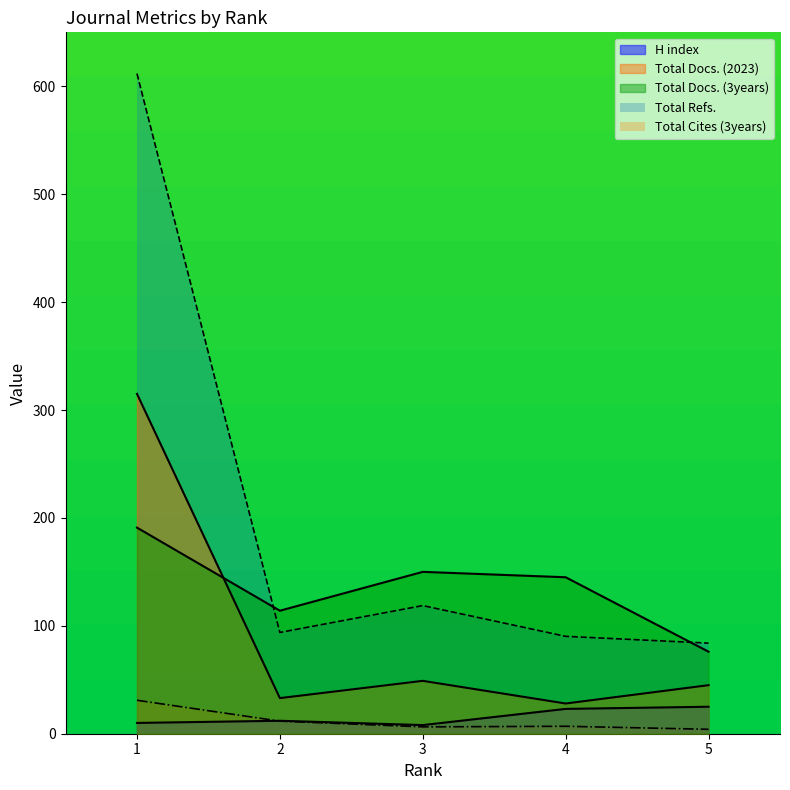

Reading right to left, transcribe all the data shown in this chart.

H index: 25.0	23.0	8.0	12.0	10.0
Total Docs. (2023): 45.0	28.0	49.0	33.0	315.0
Total Docs. (3years): 76.0	145.0	150.0	114.0	191.0
Total Refs.: 84.0	90.2	118.8	93.9	611.8
Total Cites (3years): 4.1	6.9	6.4	11.7	31.0